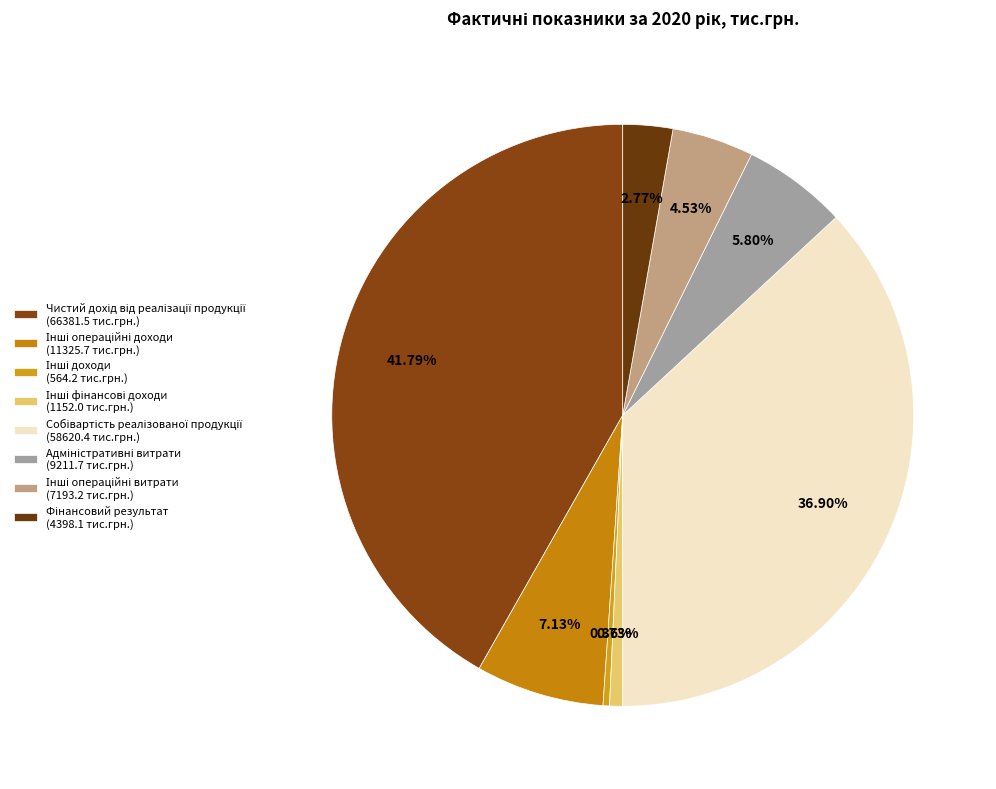

To the nearest percent, what is the difference between the largest and smallest slice percentages?

41%